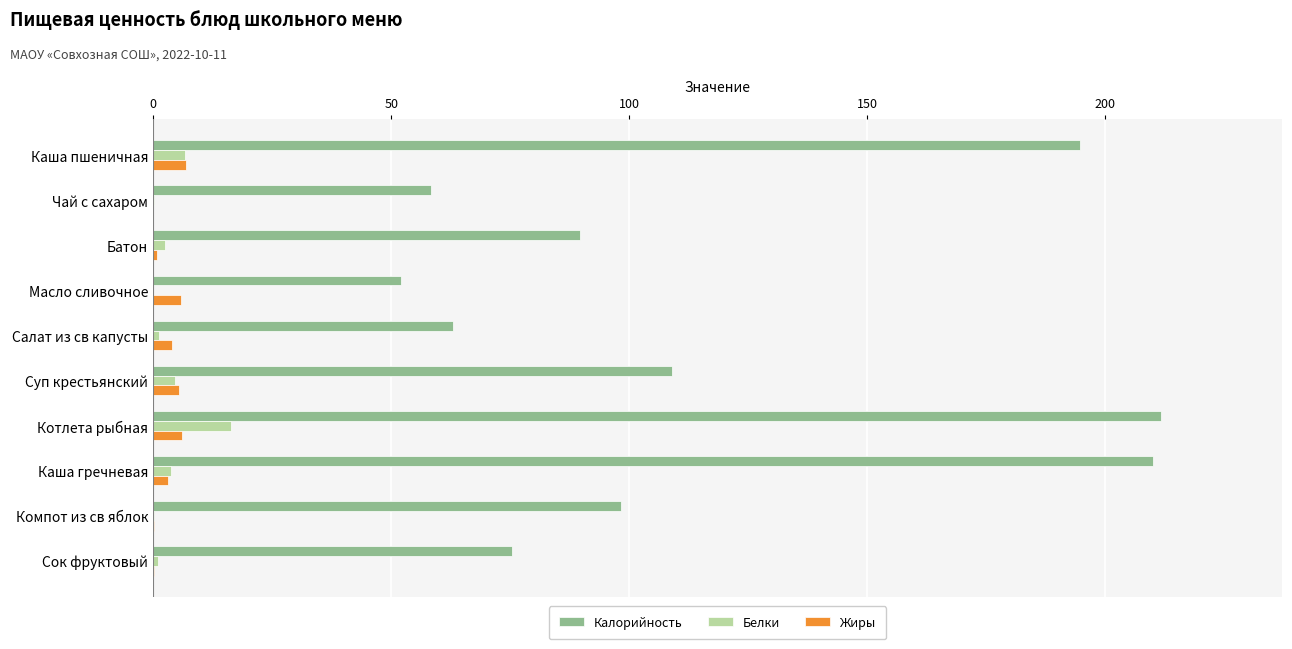

Is the value of Белки at Котлета рыбная greater than the value of Жиры at Каша пшеничная?

Yes